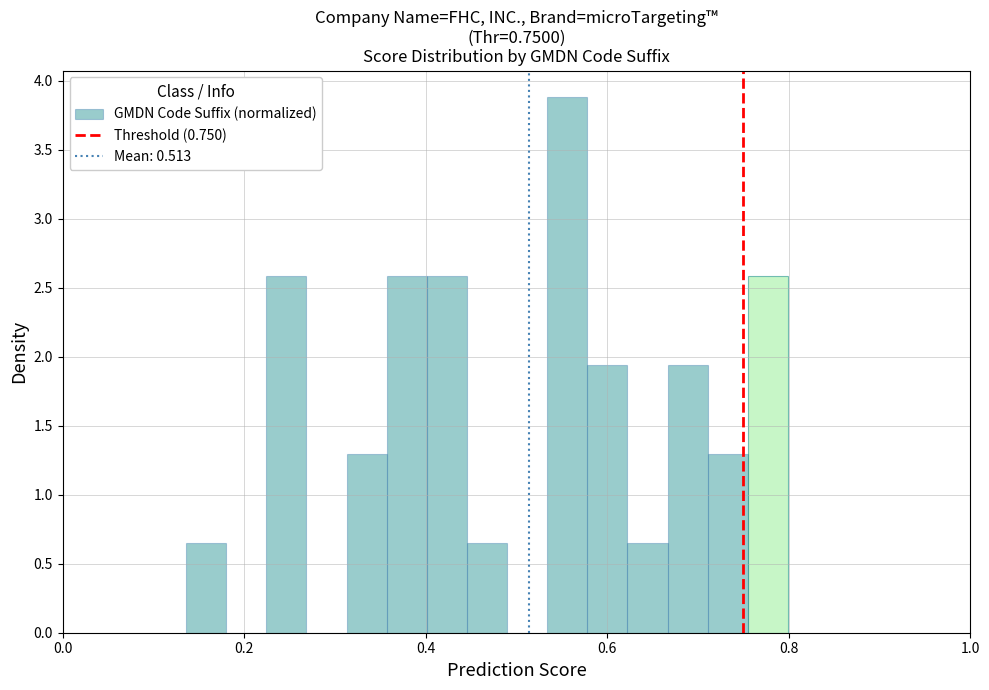

Around what value on the x-axis is the tallest bar? Give the approximate position of its centre, as read against the axis.

0.56